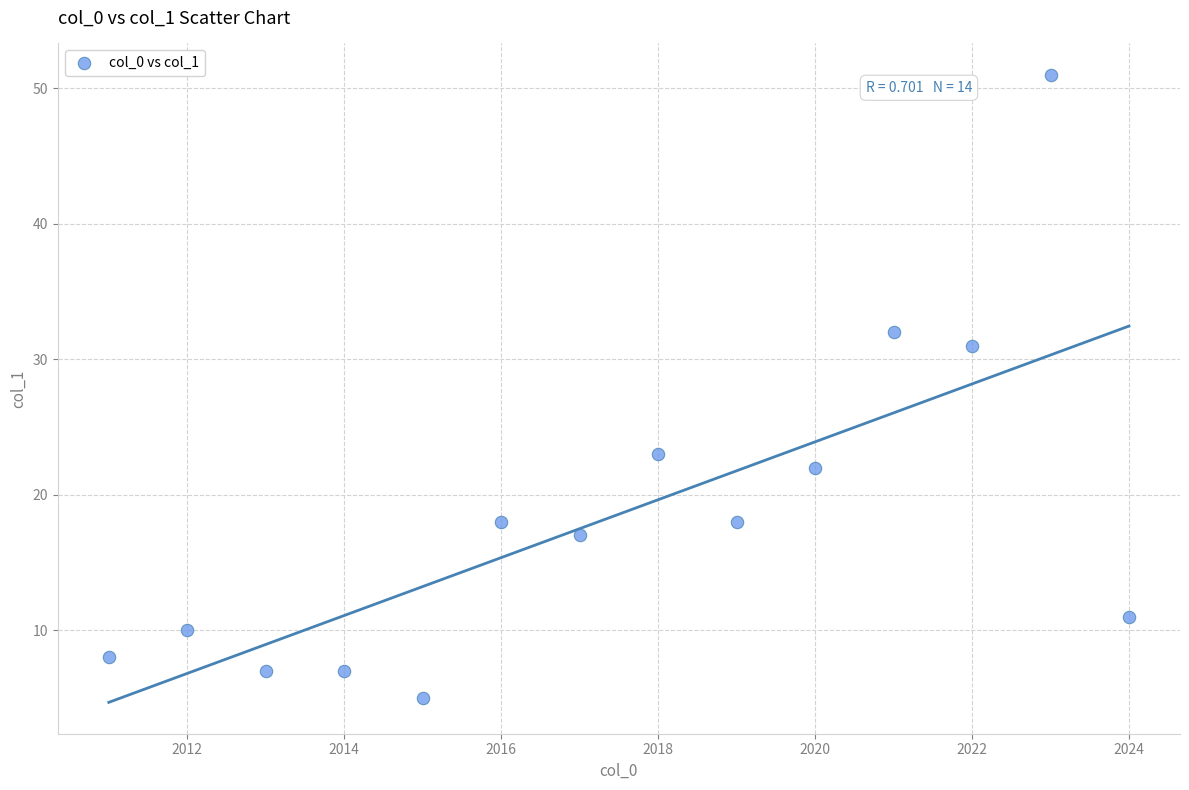

What Y value in the scatter plot is closest to 28?

31